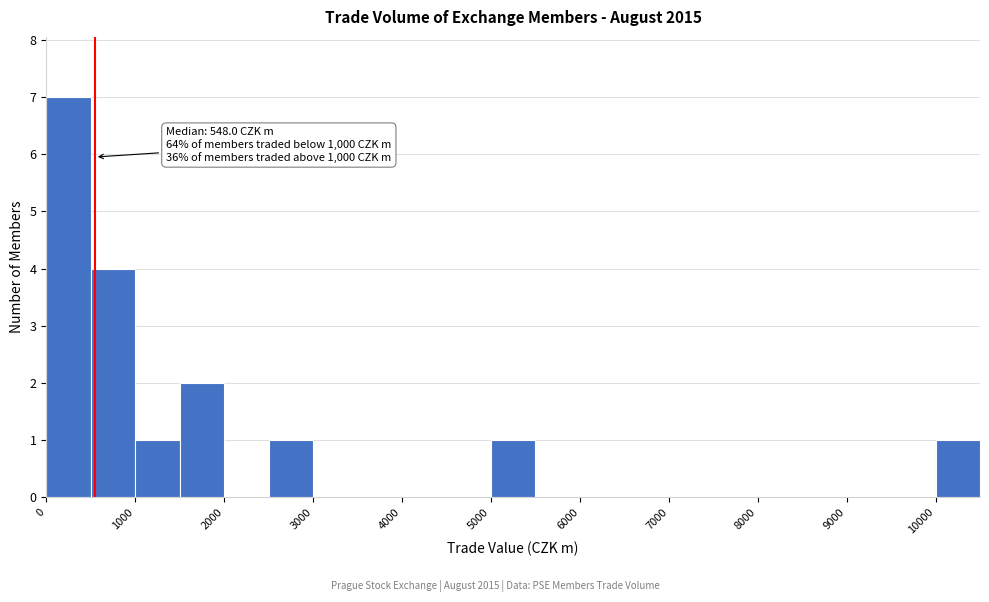

Over which range of the x-axis is the bar tallest?

0 to 500